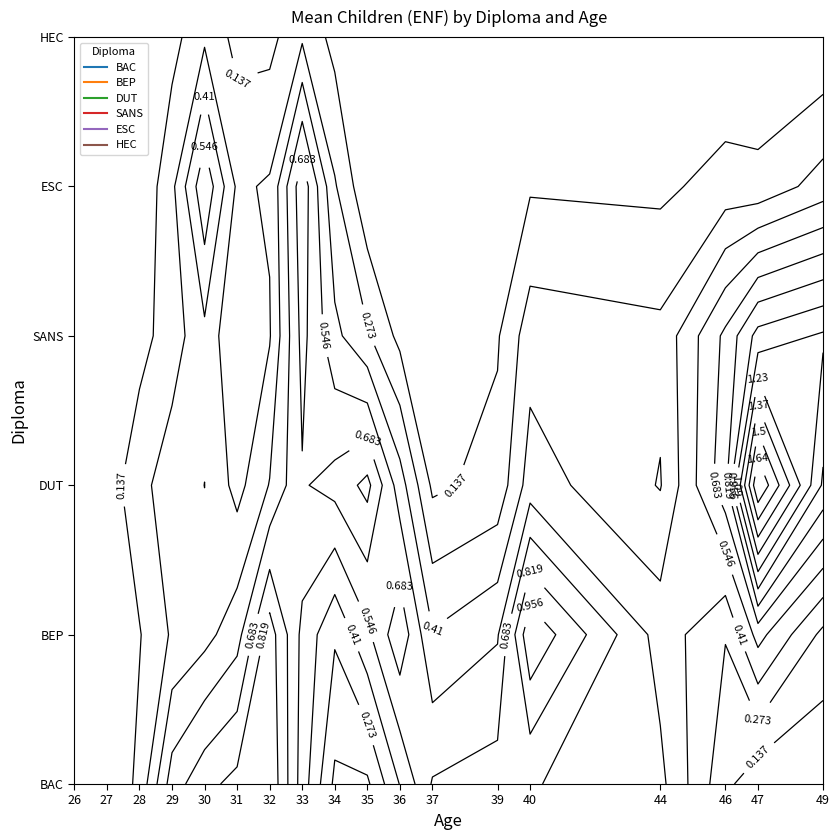

The SANS series shows 1.6 at 40. True or false?

False